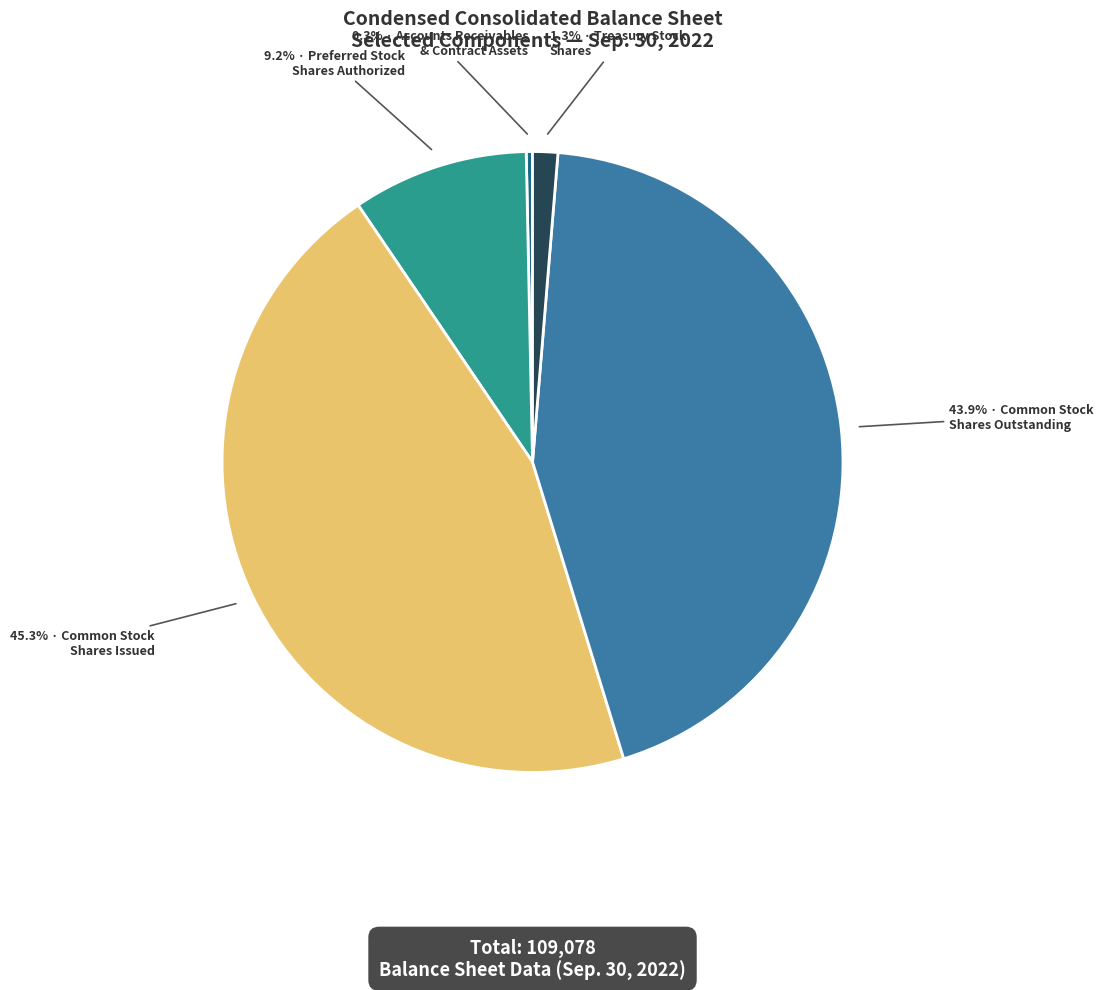

To the nearest percent, what is the average slice percentage?

20%